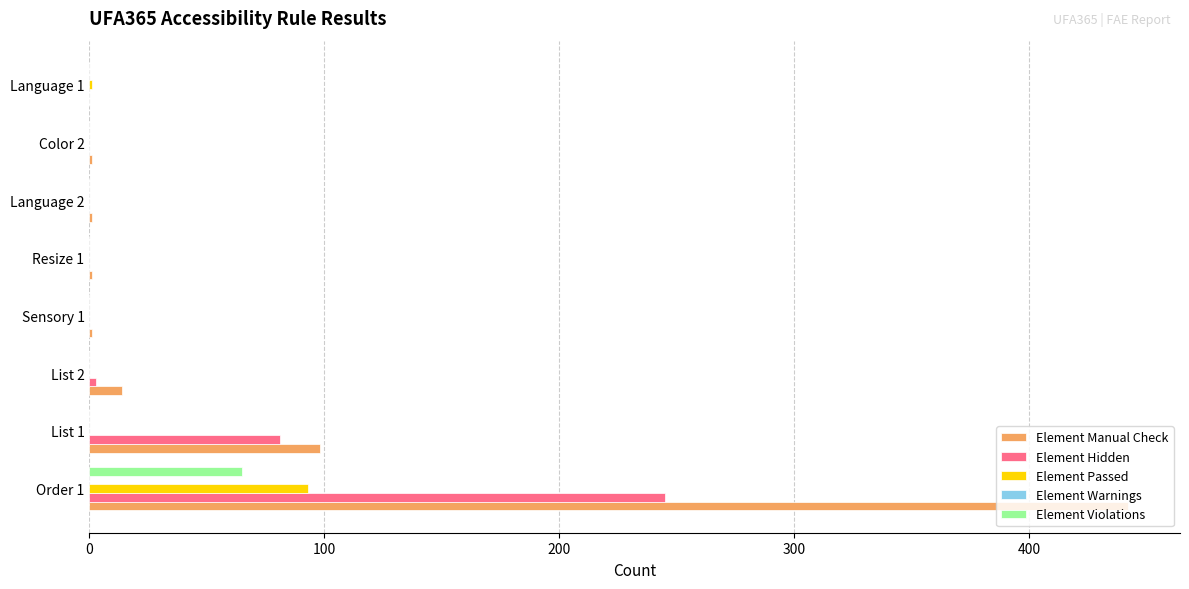

Where is Element Hidden nearest to the value 122?

List 1